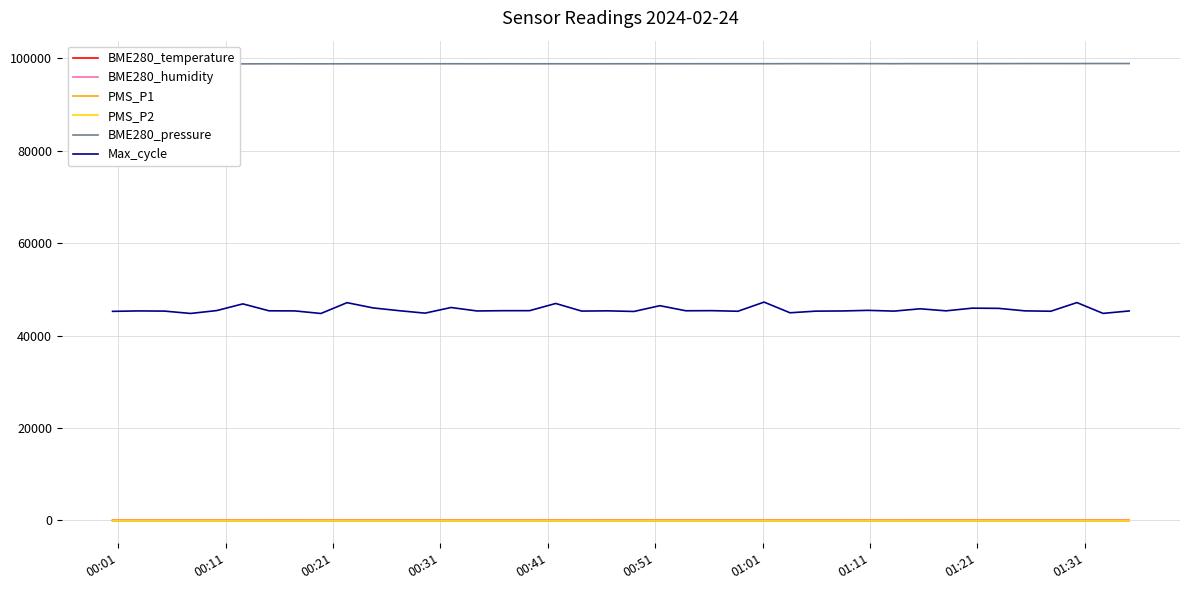

True or false: Max_cycle and PMS_P2 intersect in this chart.

False